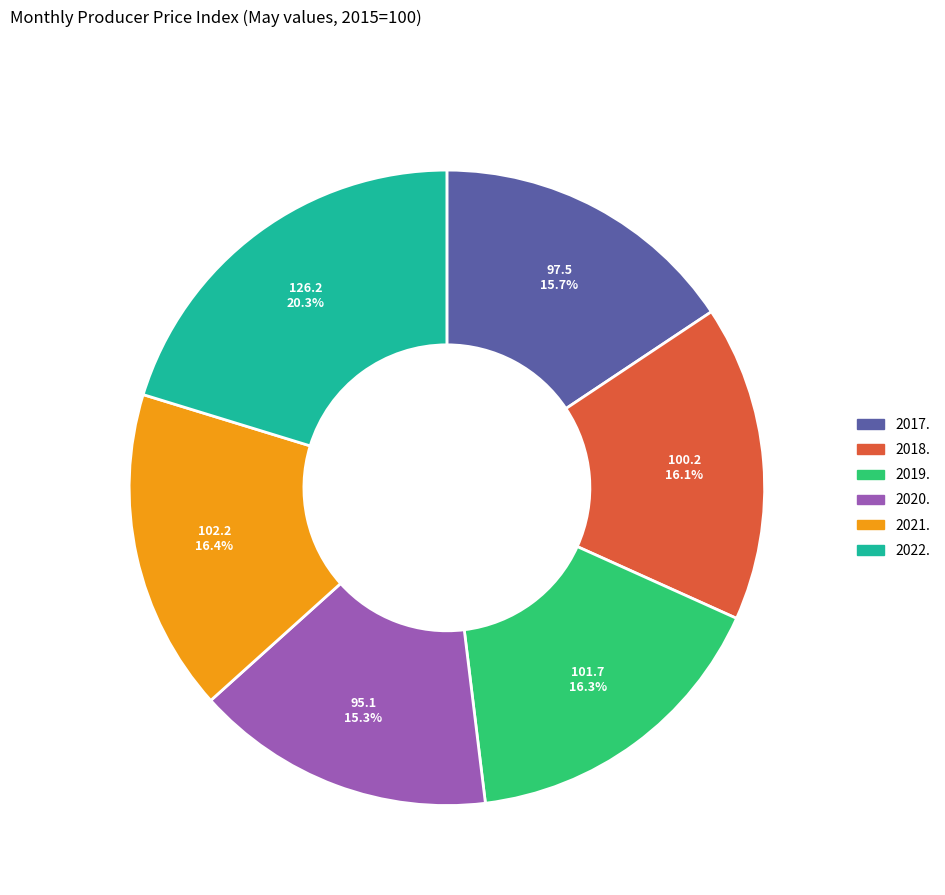

What portion of the pie excludes 2022.?

79.7%